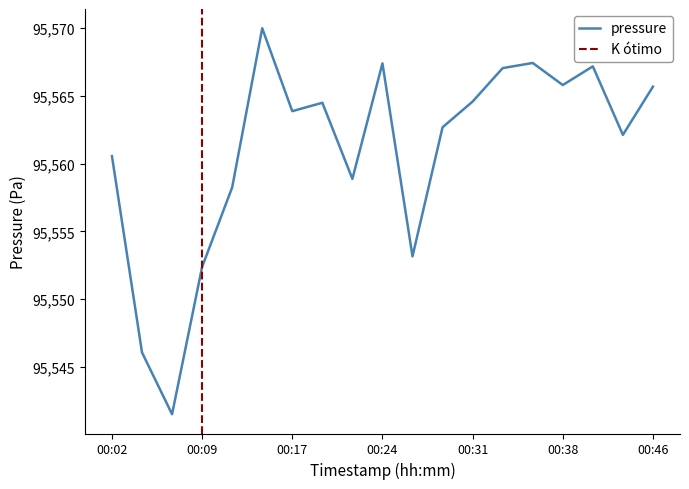

At which category does the data reach its first local peak?

00:14